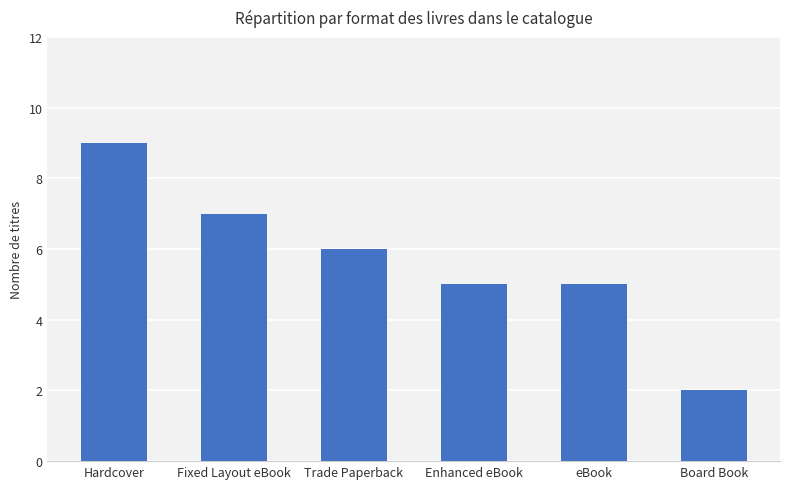

What is the label of the 4th bar from the left?

Enhanced eBook